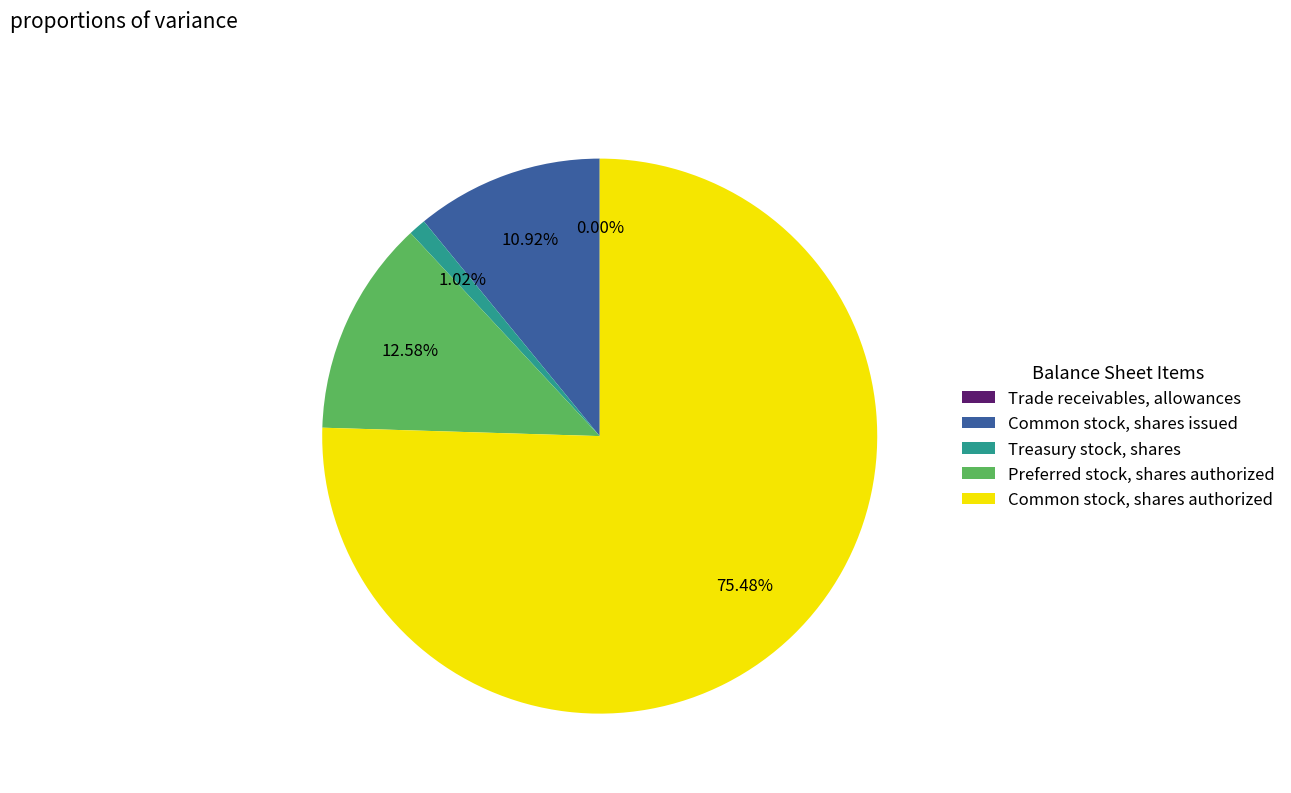

True or false: Treasury stock, shares accounts for 1% of the total.

True